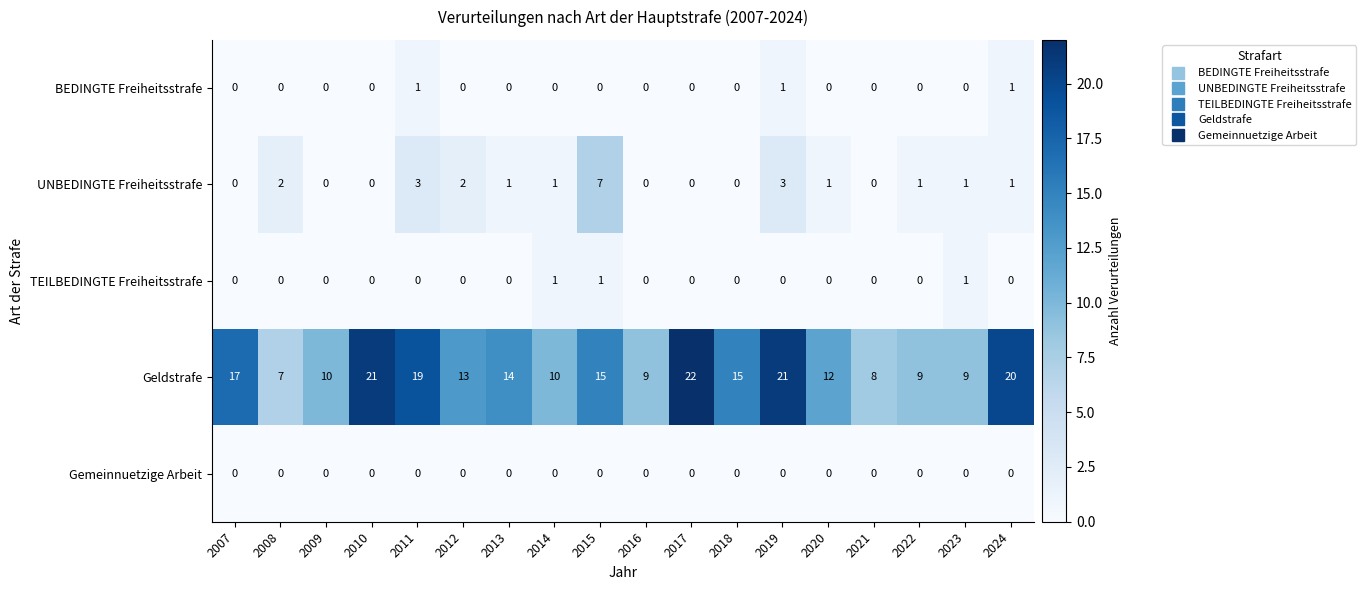

What is the spread (max minus min) of values at 2009?

10